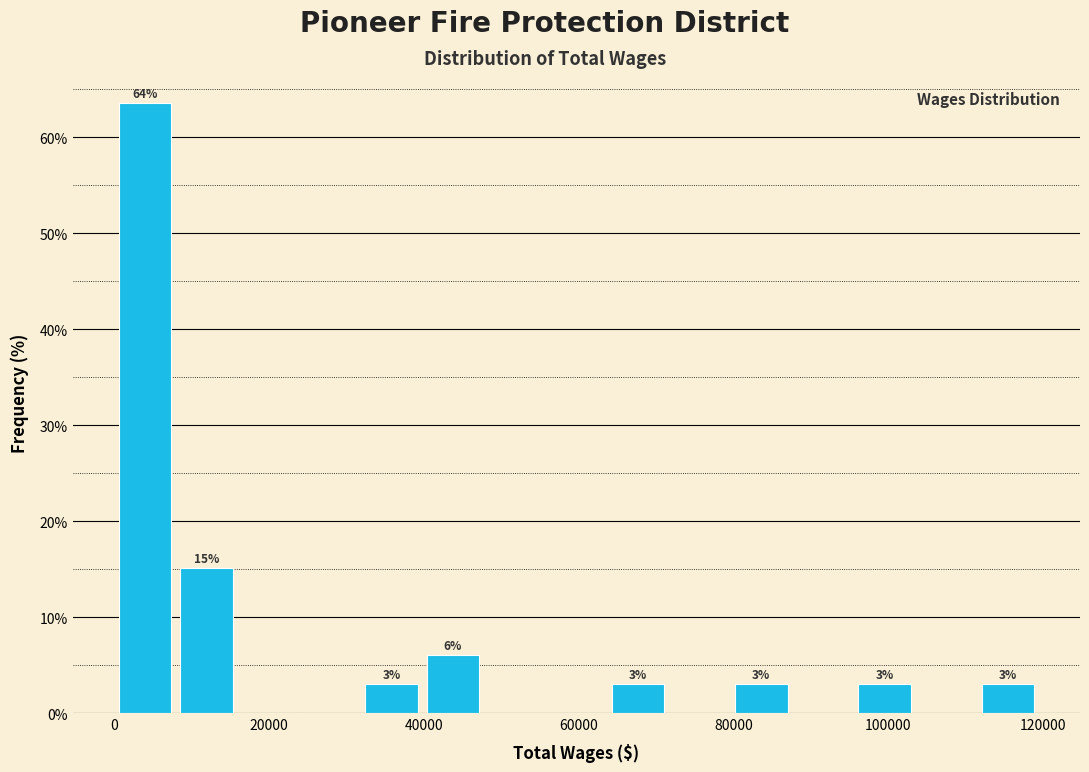

Around what value on the x-axis is the tallest bar? Give the approximate position of its centre, as read against the axis.

4000